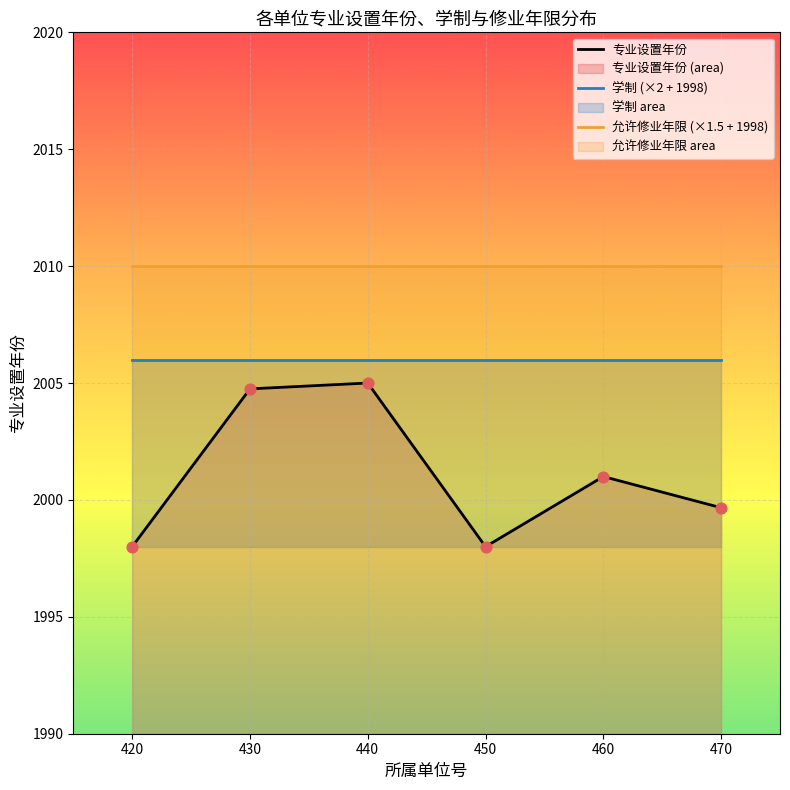

At how many categories does at least one series exceed 2002?

6